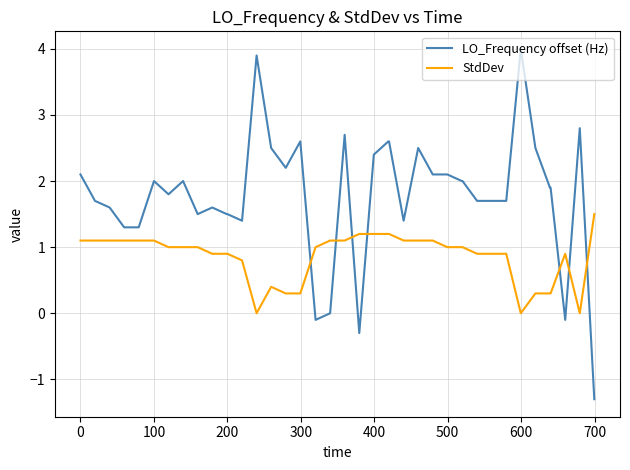

Which series has the largest total across all categories?

LO_Frequency offset (Hz)